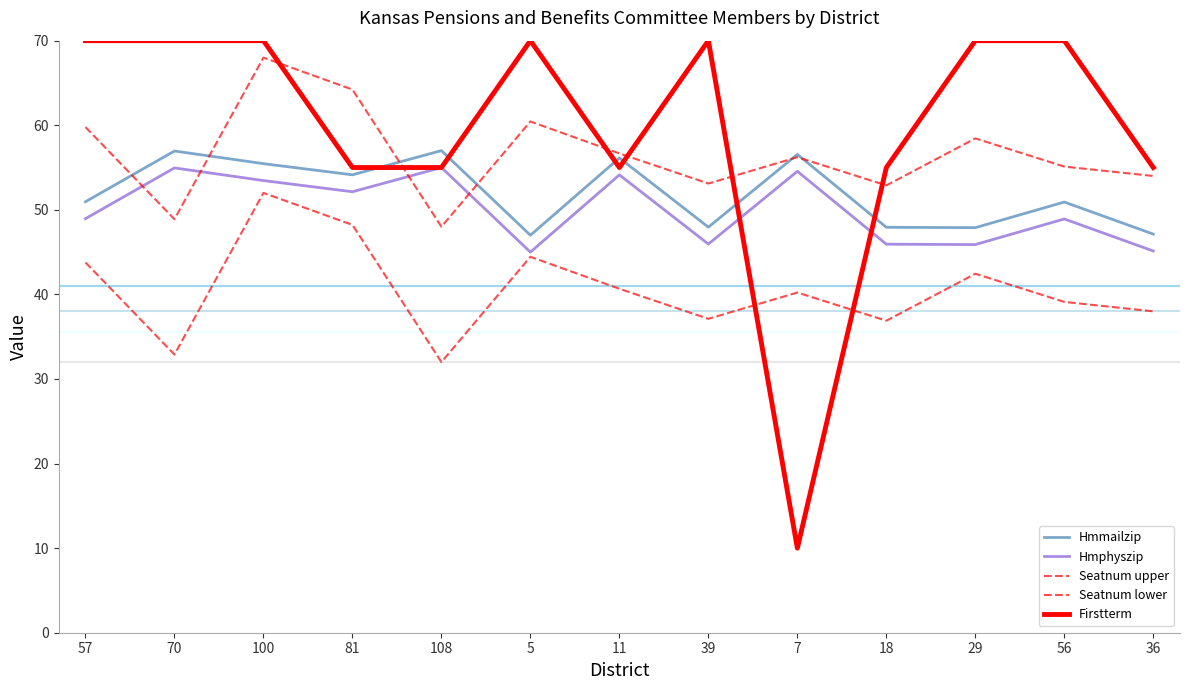

What is the total value across all series at 5?

266.9